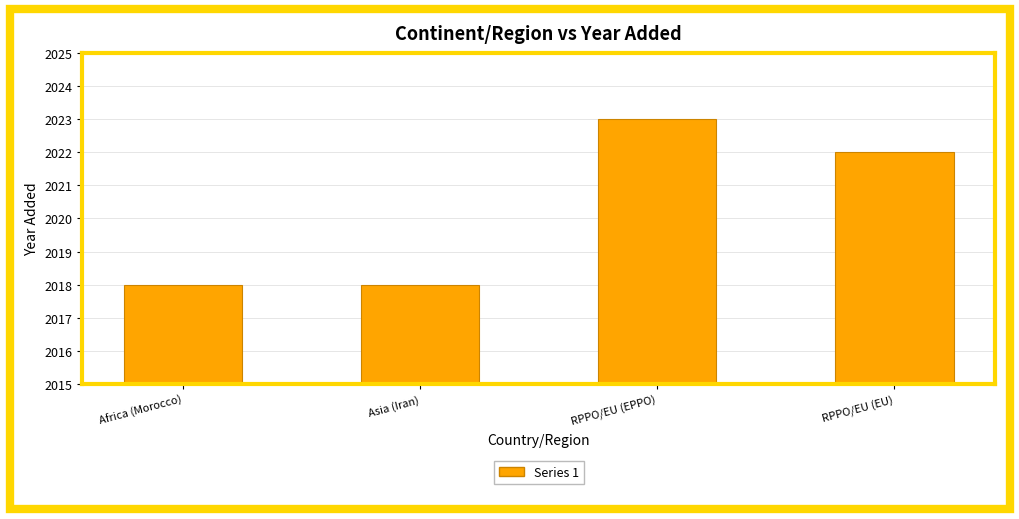

What is the change in value from RPPO/EU (EPPO) to RPPO/EU (EU)?

-1